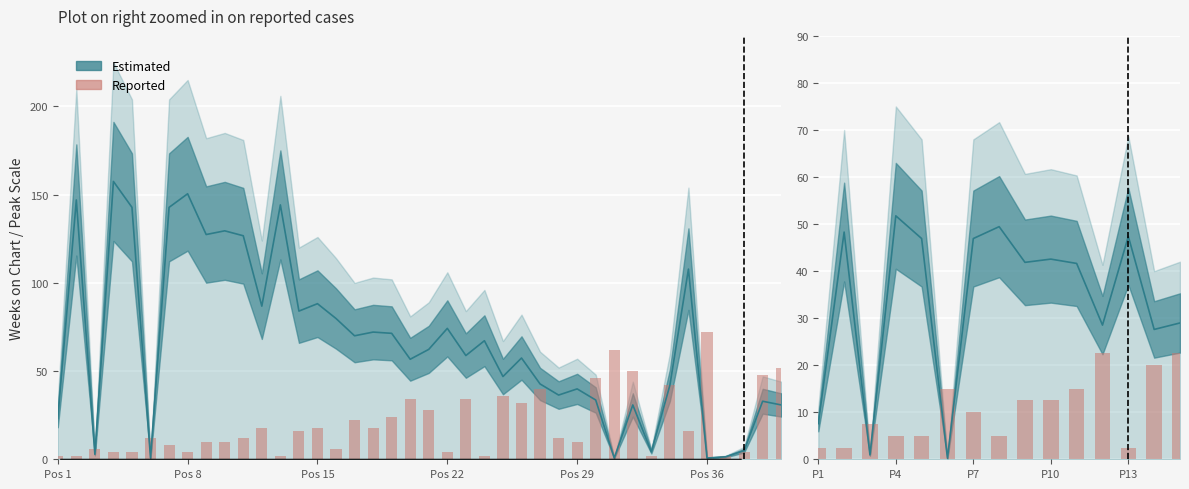

The value at P10 is 12.5. True or false?

True